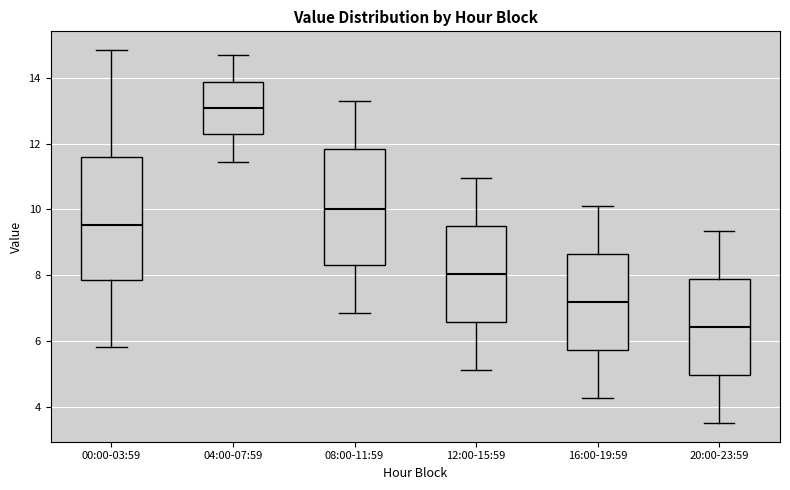

Which box has the highest median line?

04:00-07:59